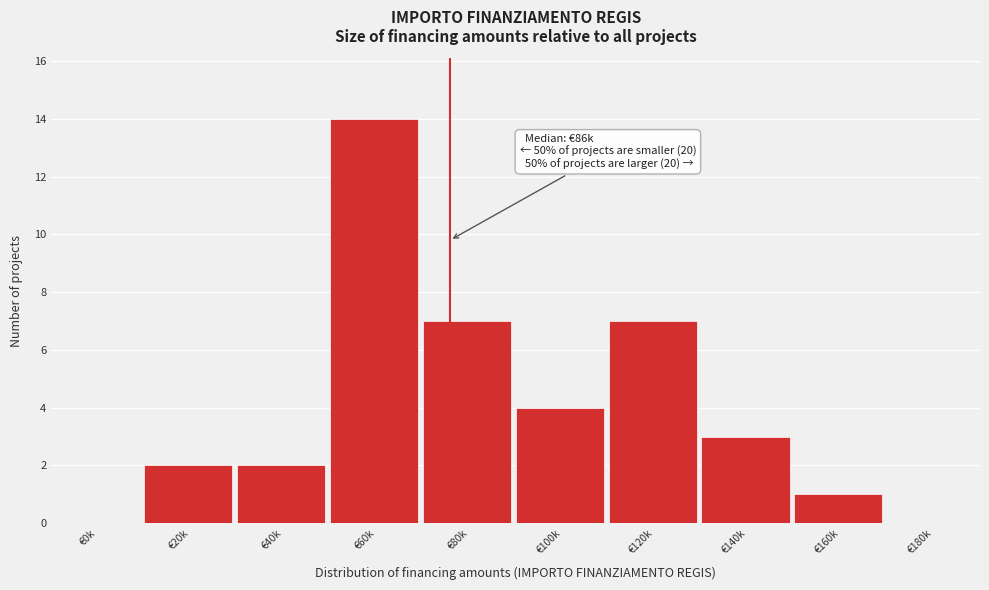

Reading left to right, extract all data points from this chart.

€0k=0	€20k=2	€40k=2	€60k=14	€80k=7	€100k=4	€120k=7	€140k=3	€160k=1	€180k=0